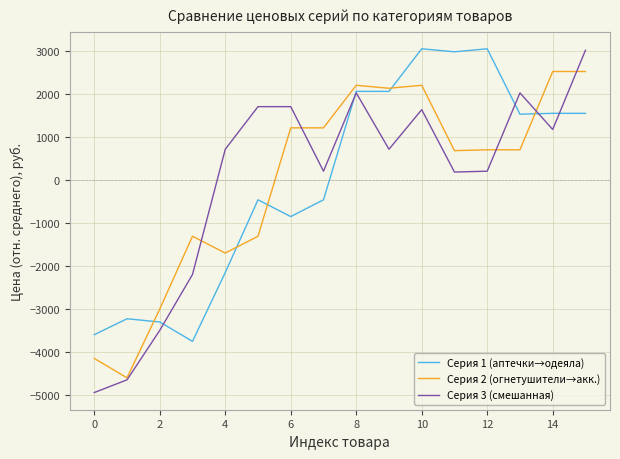

What is the greatest value displayed?

3047.5